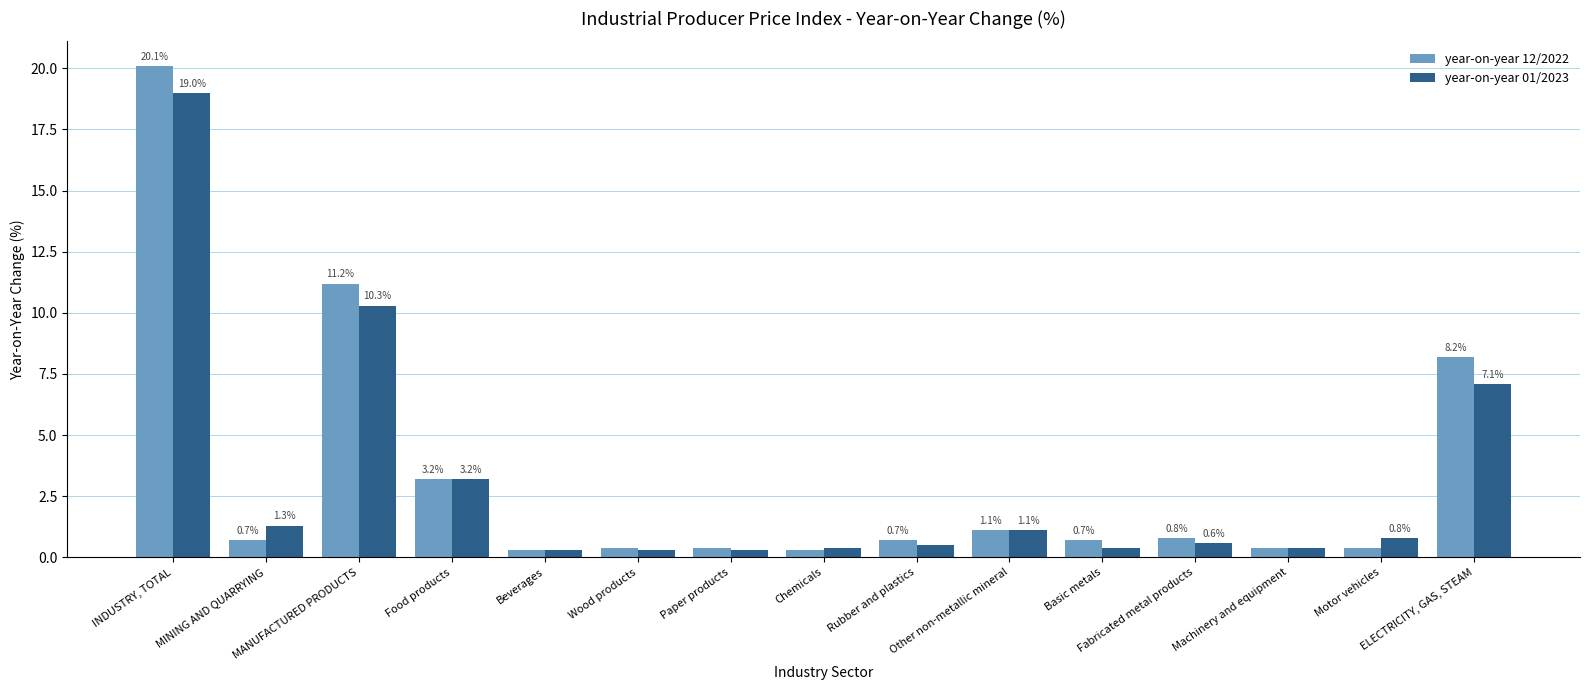

The year-on-year 12/2022 series shows 1.1 at Other non-metallic mineral. True or false?

True